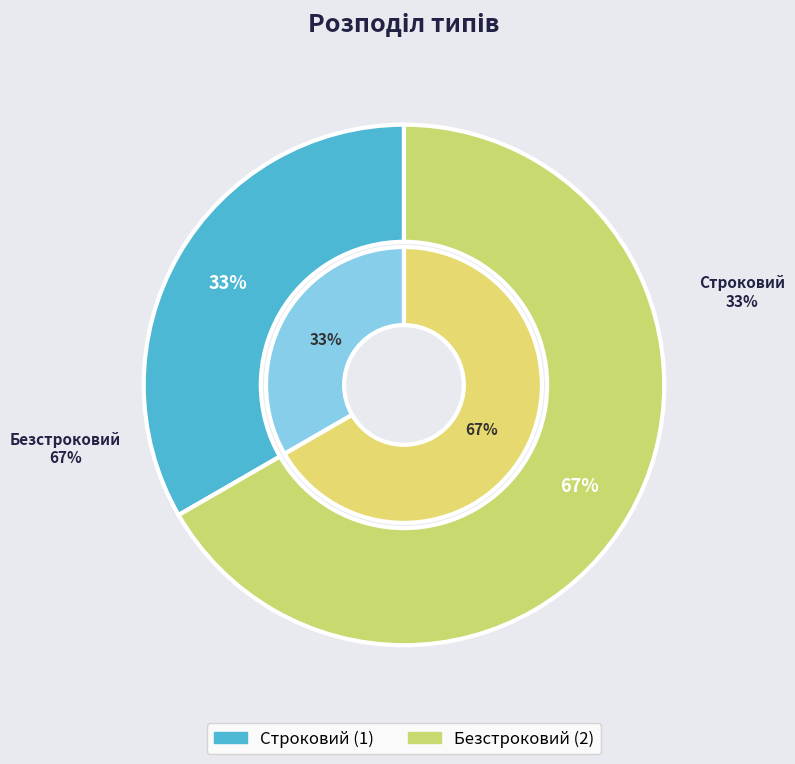

What portion of the pie excludes Строковий?

66.7%